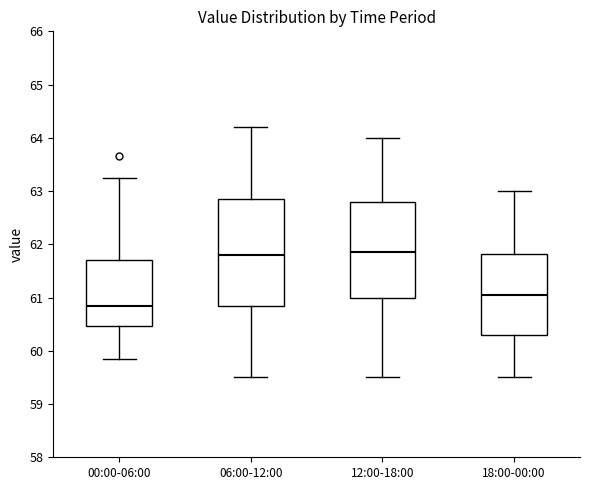

Which box is the tallest, from its lower edge to its upper edge?

06:00-12:00